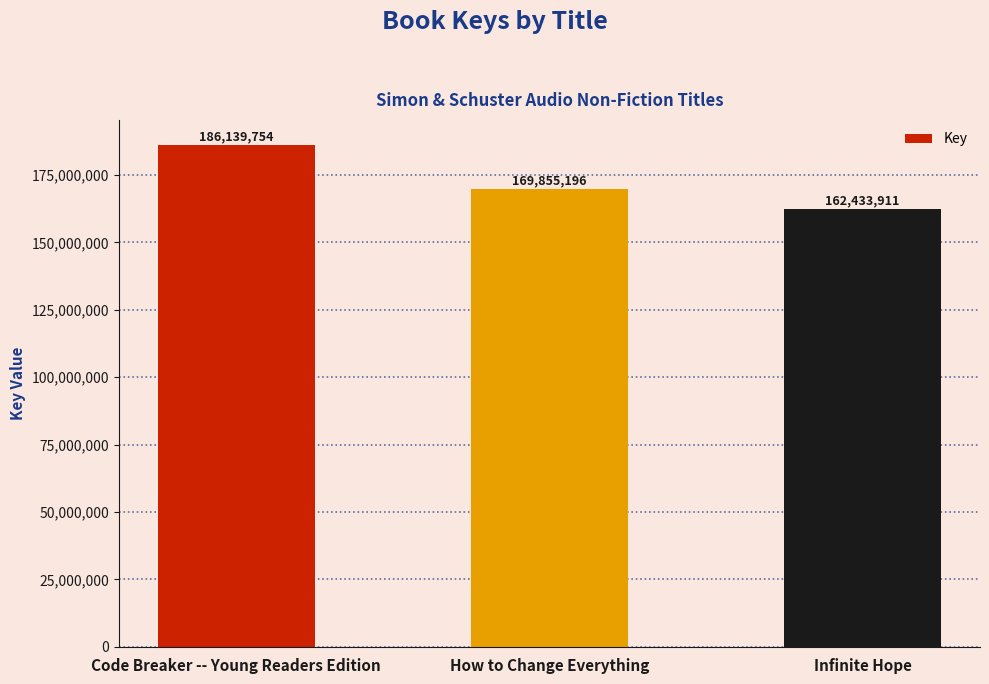

What is the sum of the values at Code Breaker -- Young Readers Edition and Infinite Hope?

348573665